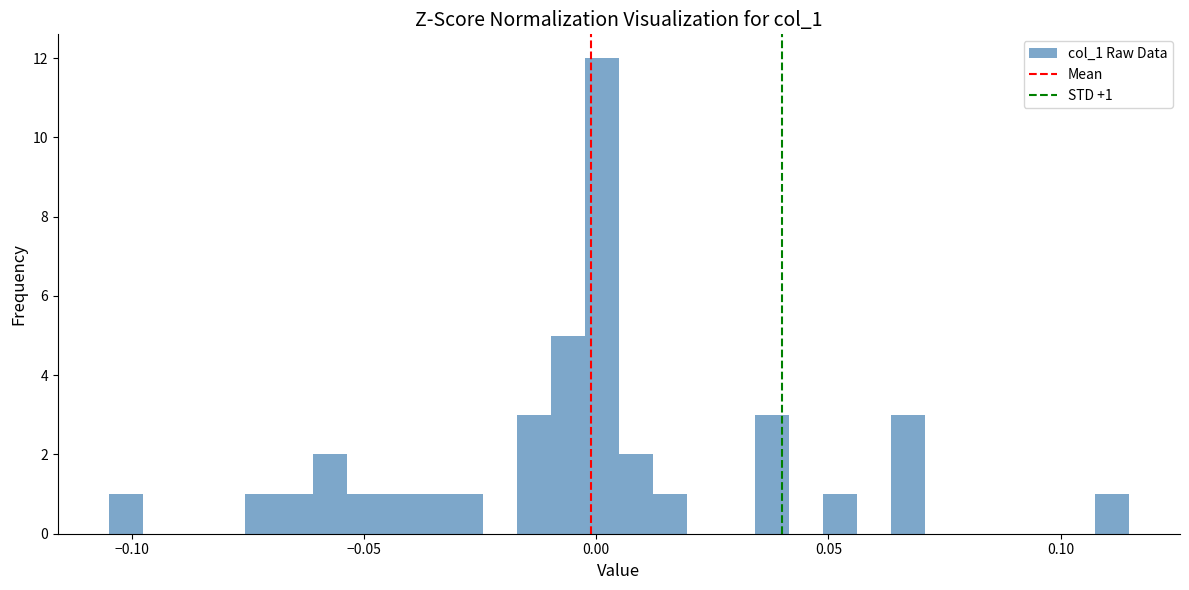

Read against the x-axis, roughly where is the centre of the tallest bar?

0.000